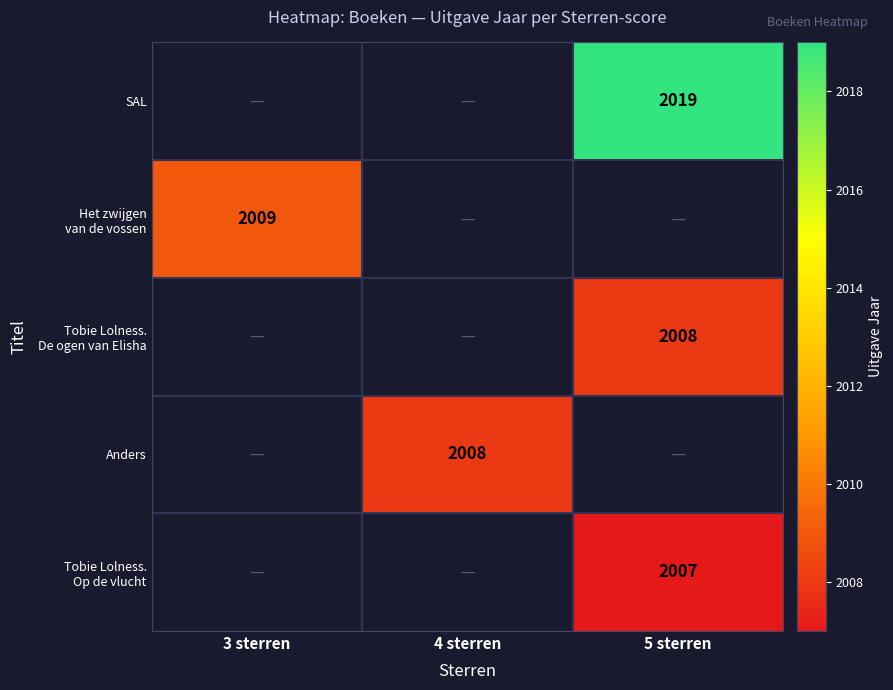

Is it true that Anders equals 1030 at 4 sterren?

False